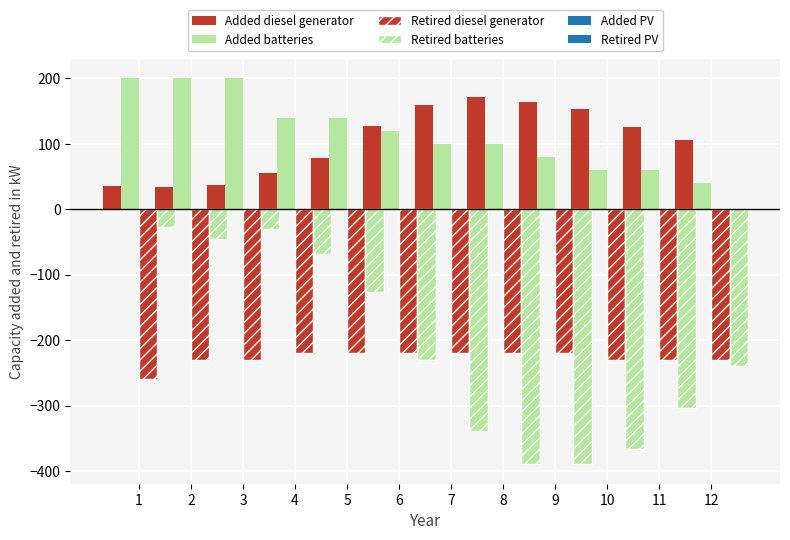

Is it true that Retired batteries equals -30.0 at 3?

True